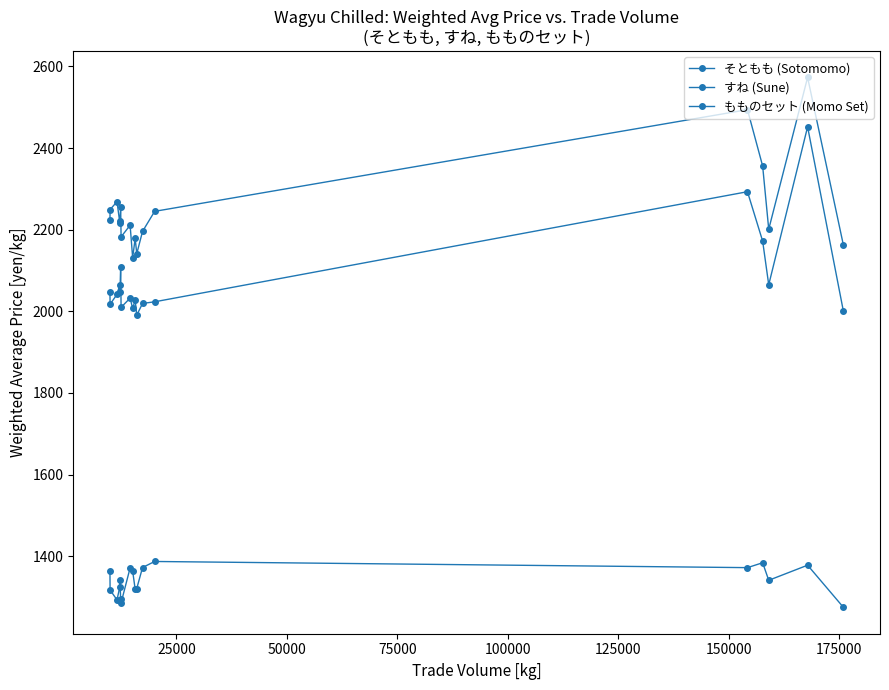

How many lines are shown in the chart?

3